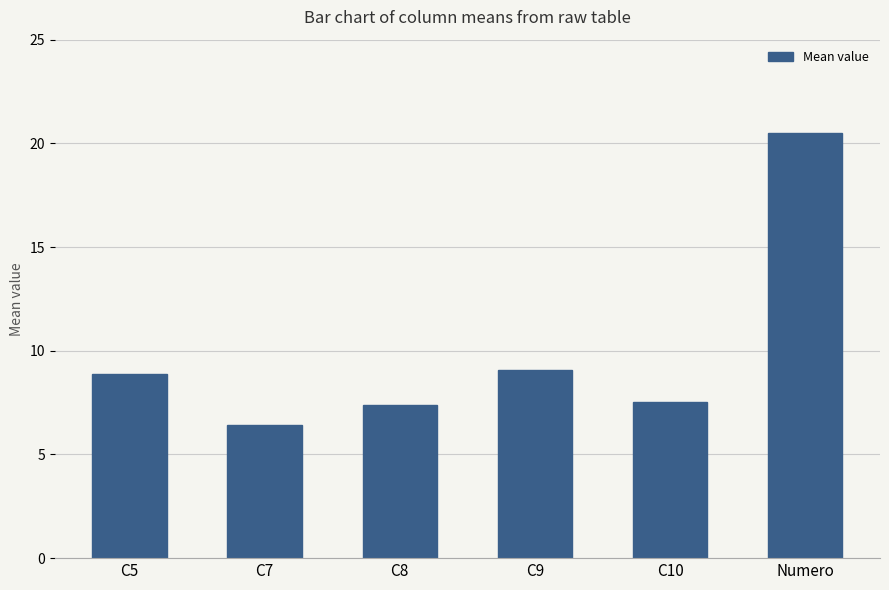

What value does the data have at C5?

8.9